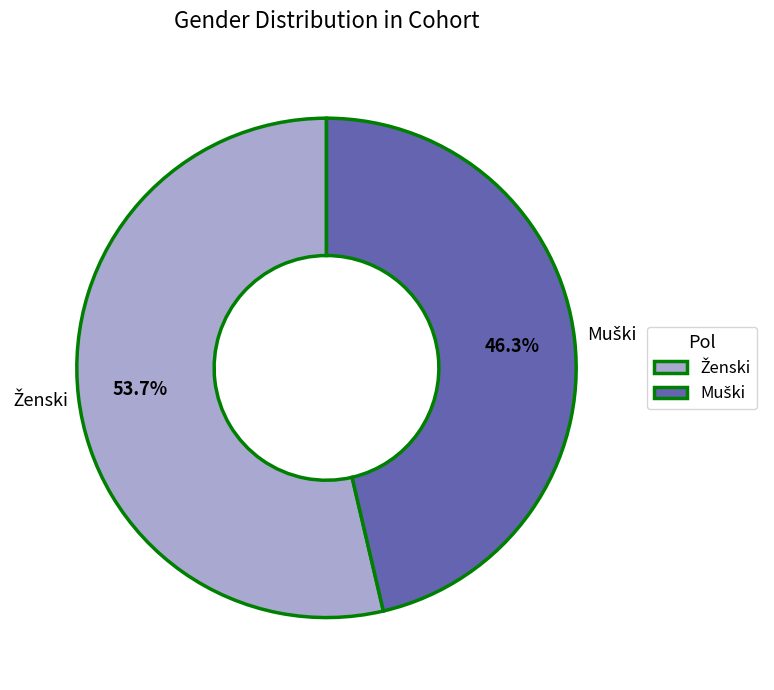

How many slices are in this pie chart?

2